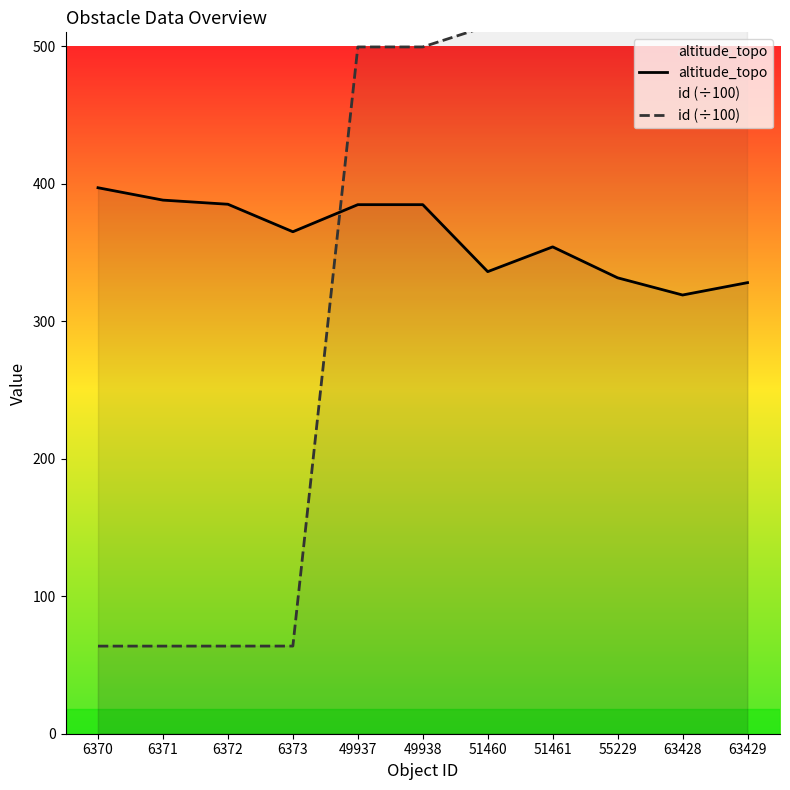

Which series has the largest range (max minus min)?

id (÷100)